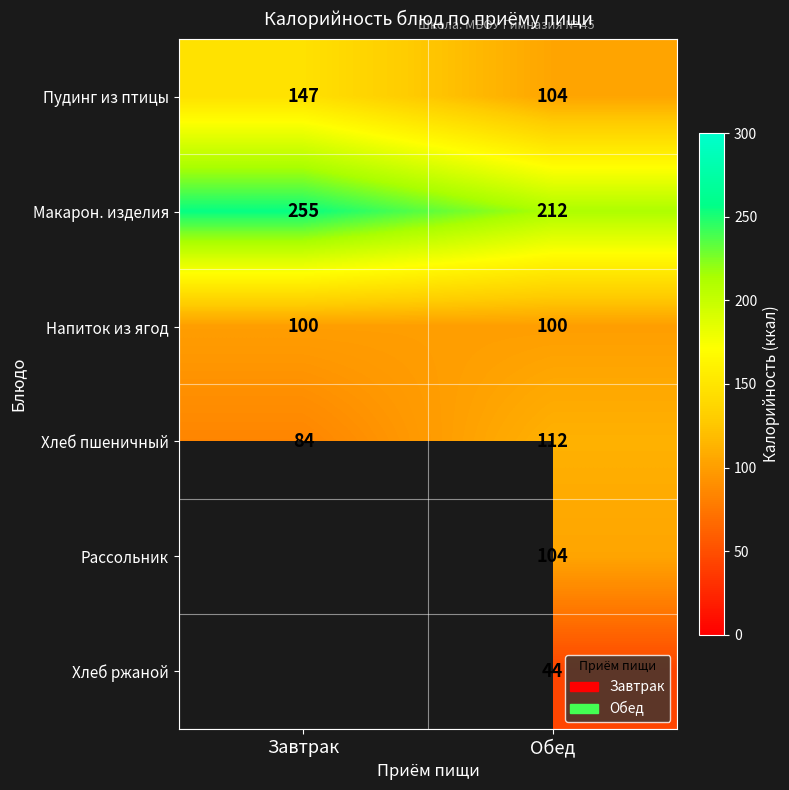

Between Обед and Завтрак, which is larger?

Завтрак